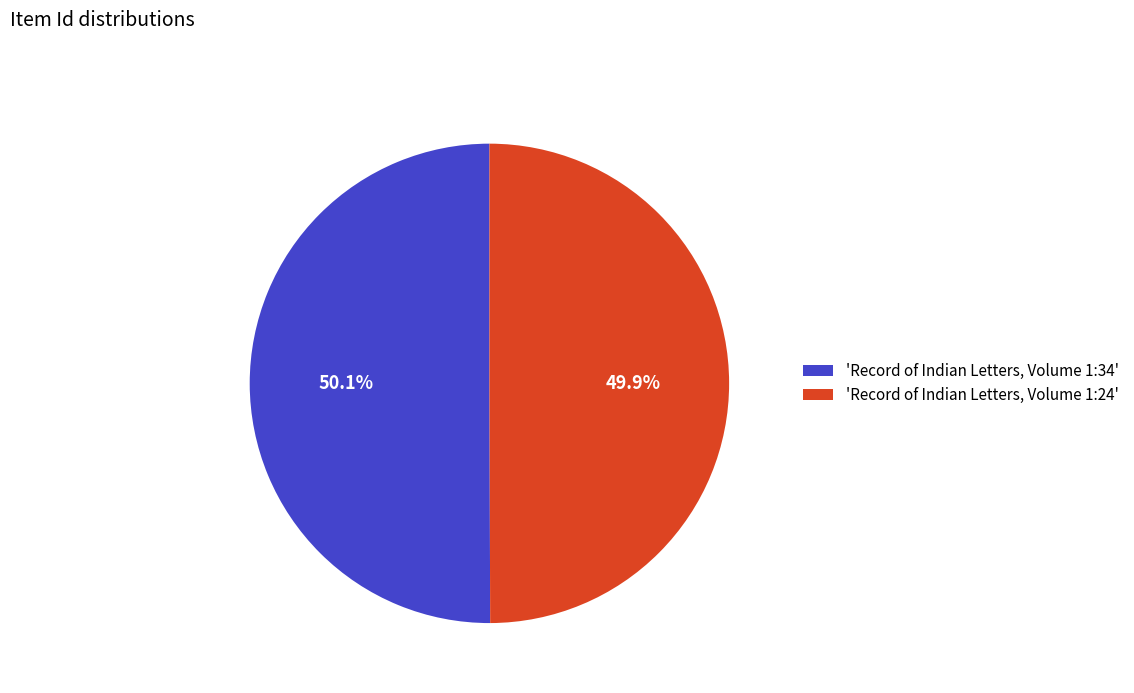

Approximately how many times larger is the value at 'Record of Indian Letters, Volume 1:34' compared to 'Record of Indian Letters, Volume 1:24'?

1.0